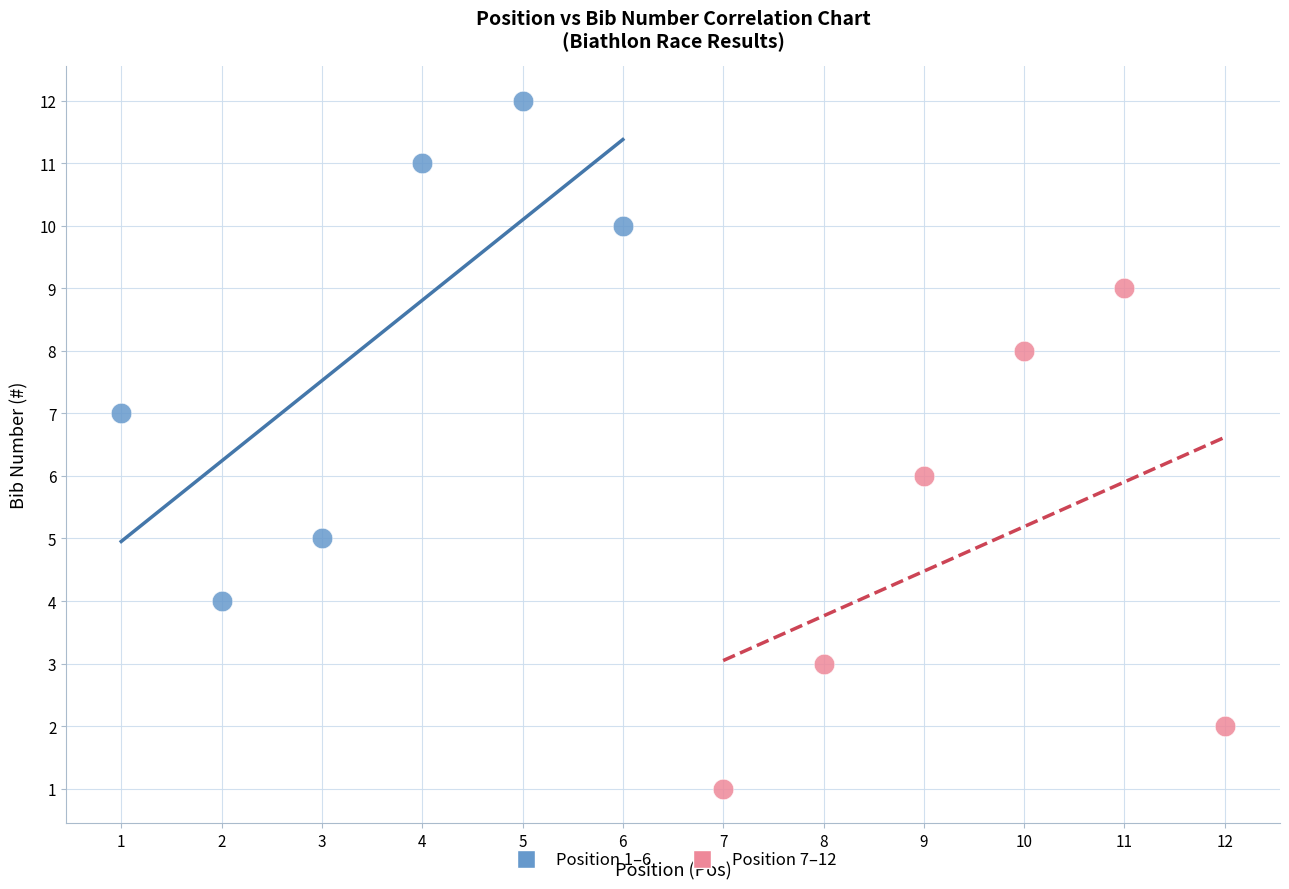

Which series contains the highest Y value?

Position 1–6